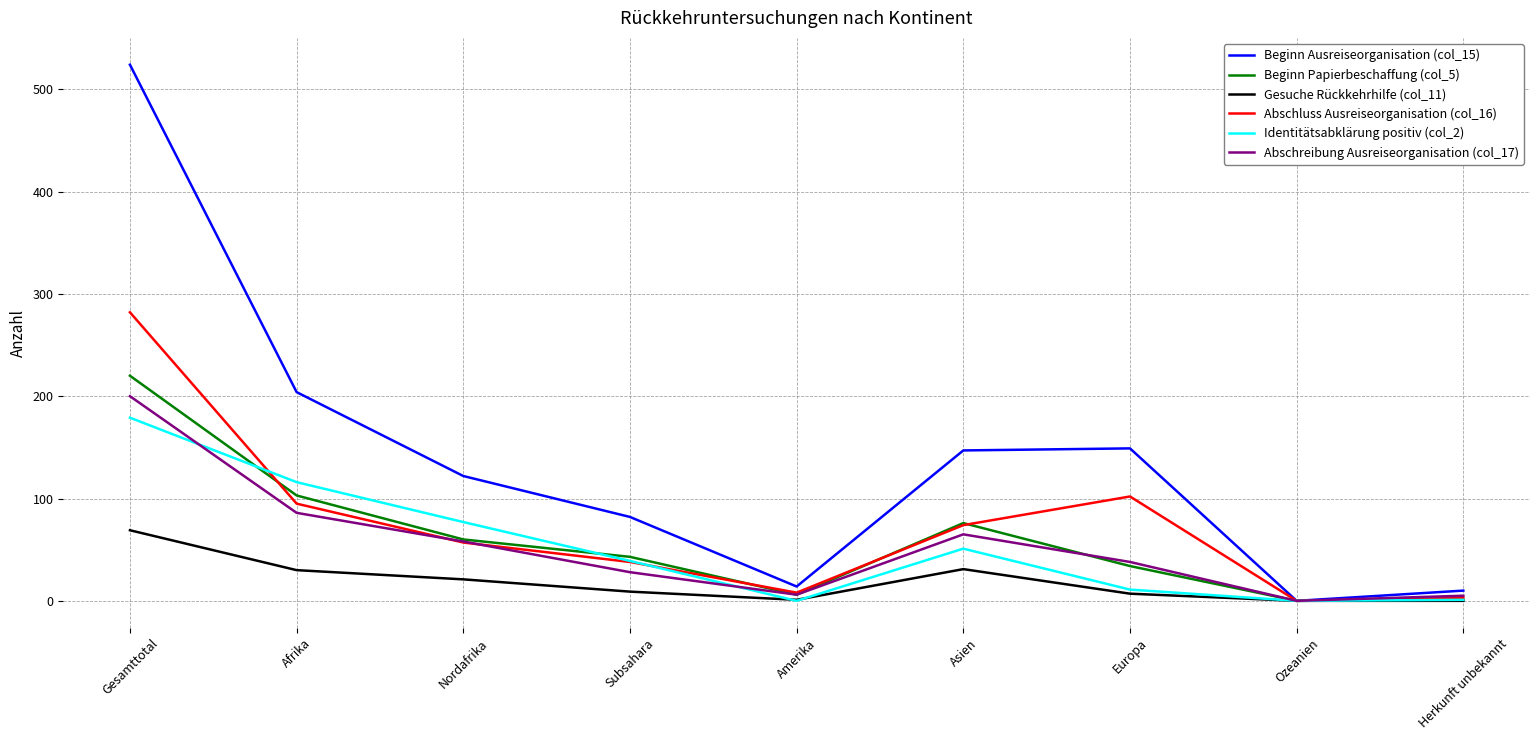

Which series has the largest total across all categories?

Beginn Ausreiseorganisation (col_15)